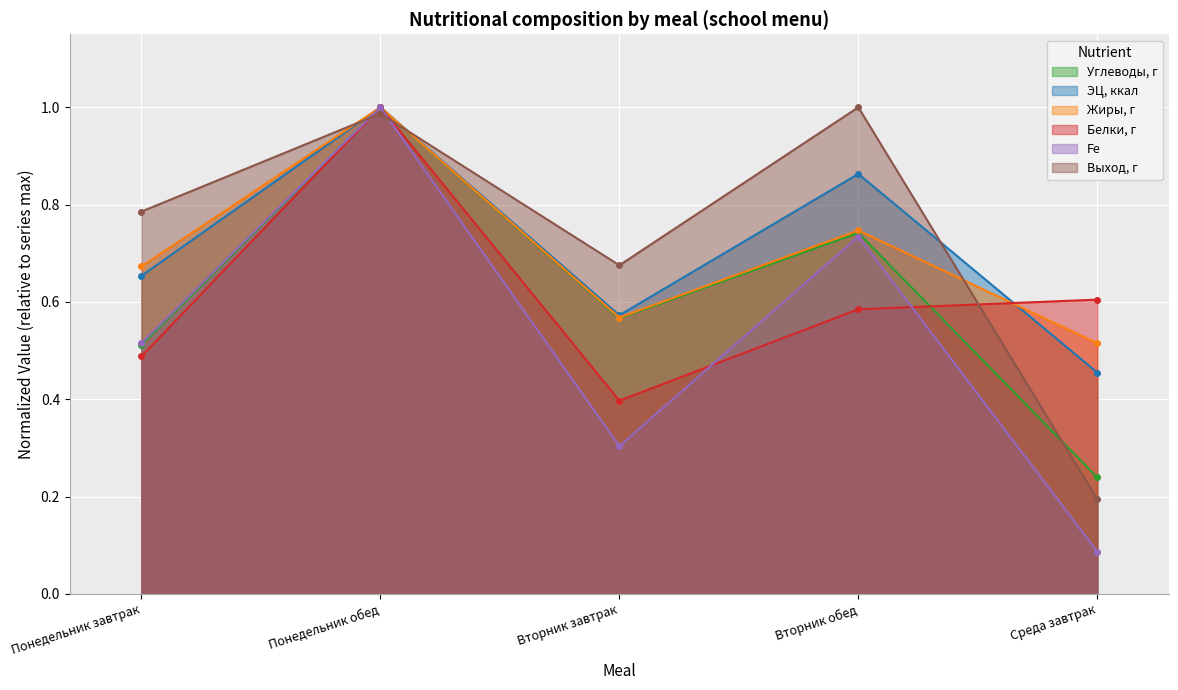

What is the maximum value shown in the chart?

1.0